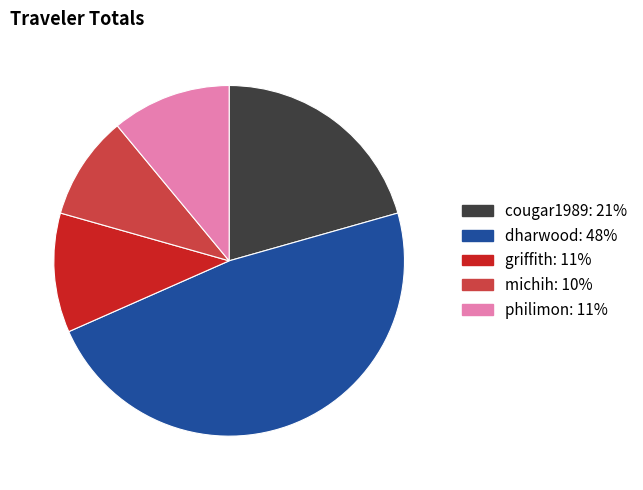

Combined, do michih and philimon account for over 50%?

No